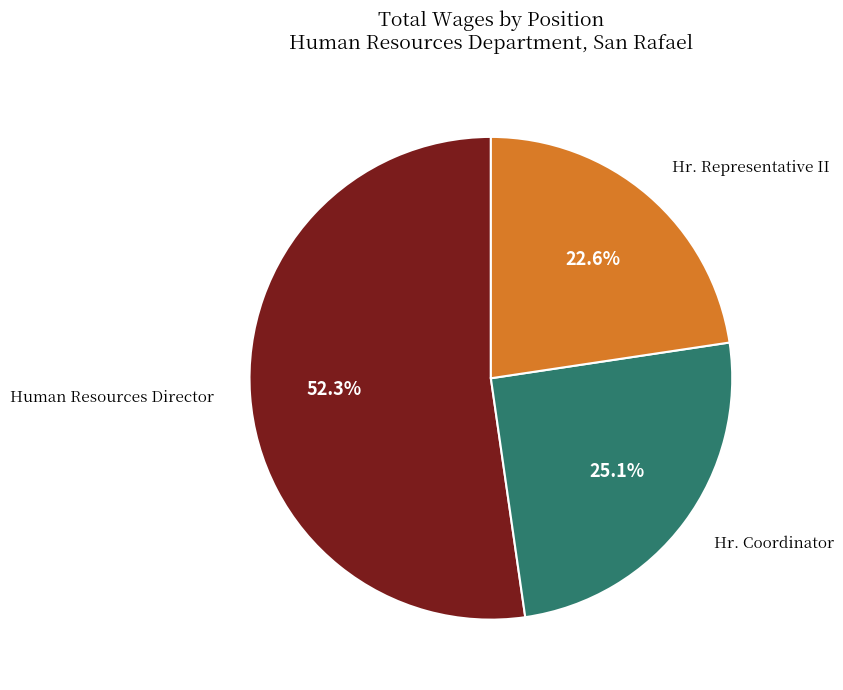

Count the number of slices in the pie.

3